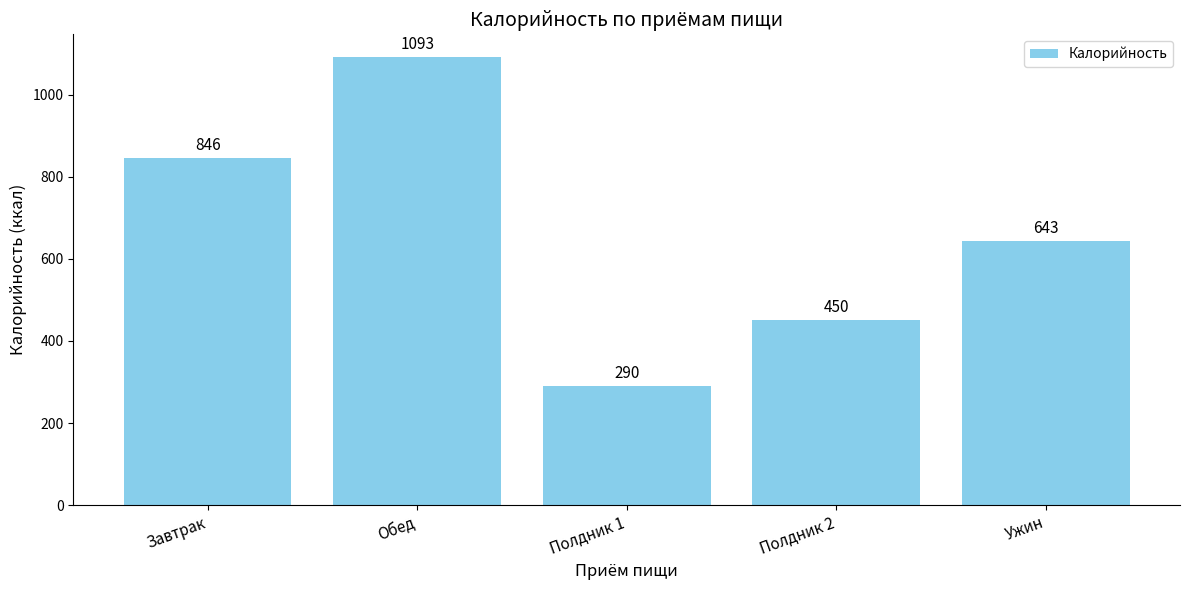

Count the number of categories in the chart.

5